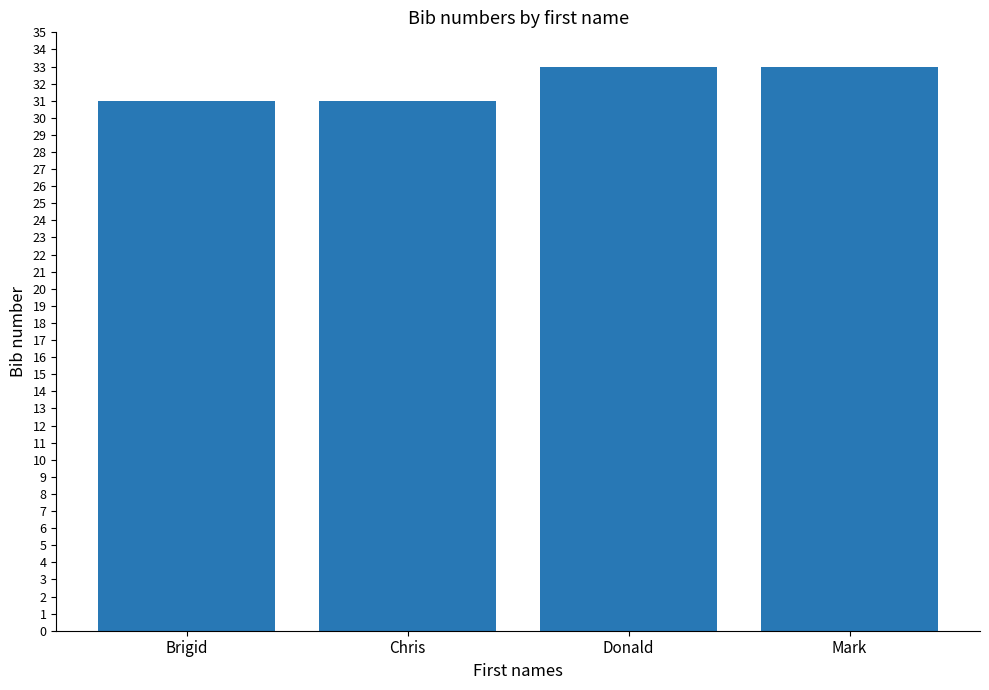

What is the ratio of the value at Chris to the value at Mark?

0.9